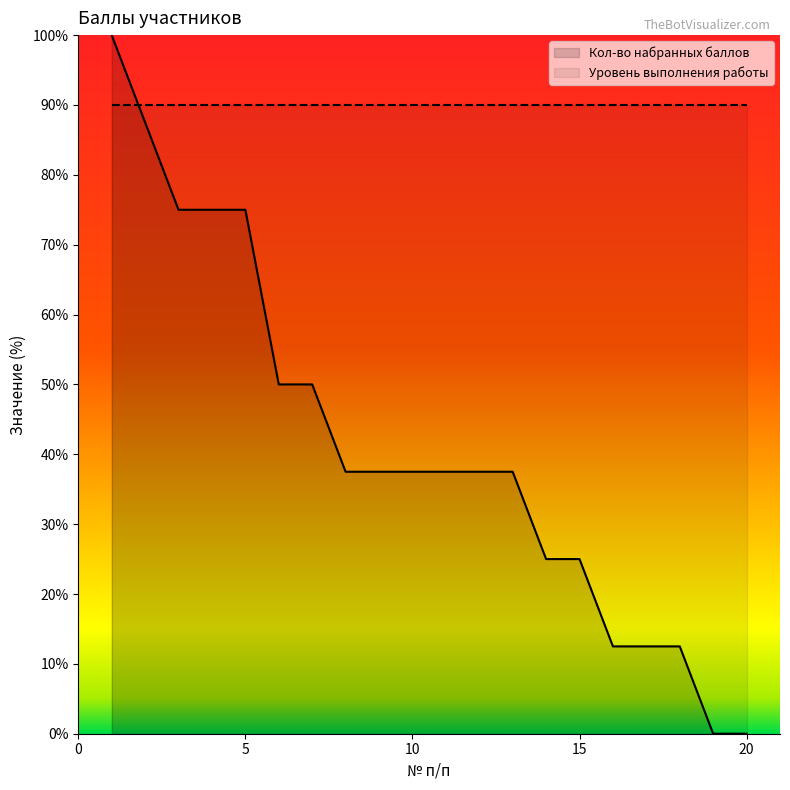

Reading left to right, what are all the values shown in this chart?

100.0	87.5	75.0	75.0	75.0	50.0	50.0	37.5	37.5	37.5	37.5	37.5	37.5	25.0	25.0	12.5	12.5	12.5	0.0	0.0